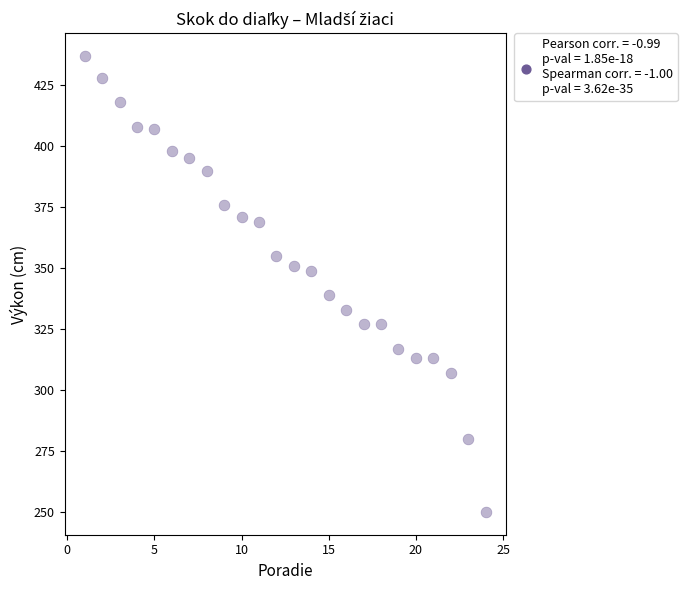

What is the range of X values (max minus min)?

23